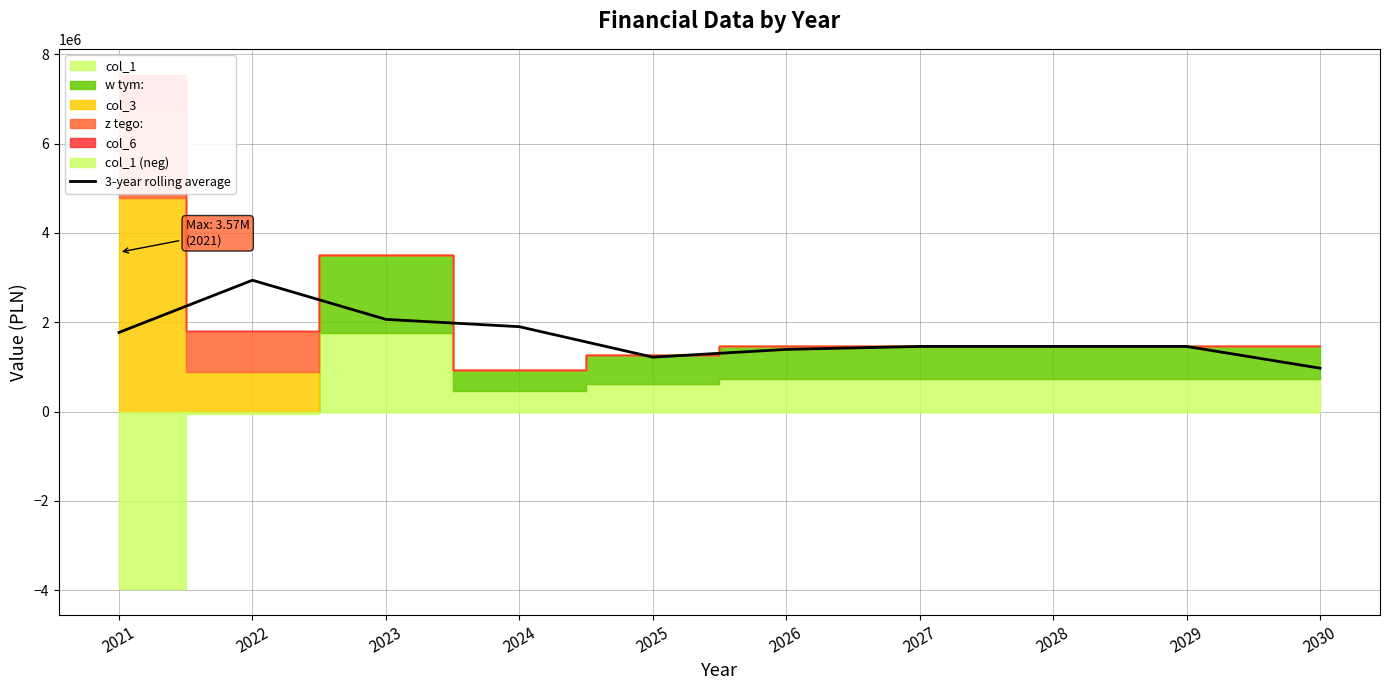

Rank the categories by value from lowest to highest.

2030, 2025, 2026, 2027, 2028, 2029, 2021, 2024, 2023, 2022